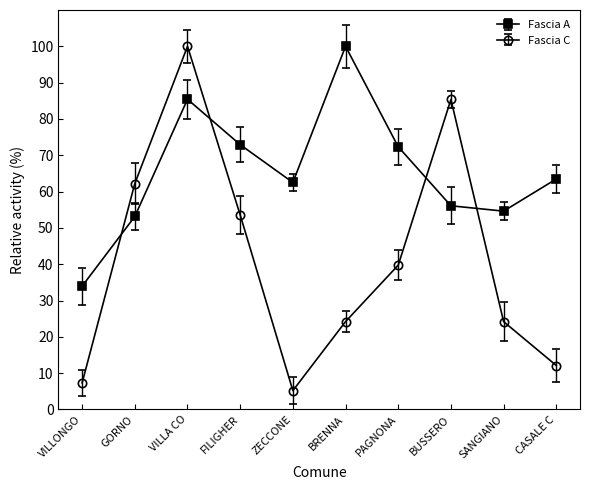

Is it true that Fascia A equals 20.0 at PAGNONA?

False